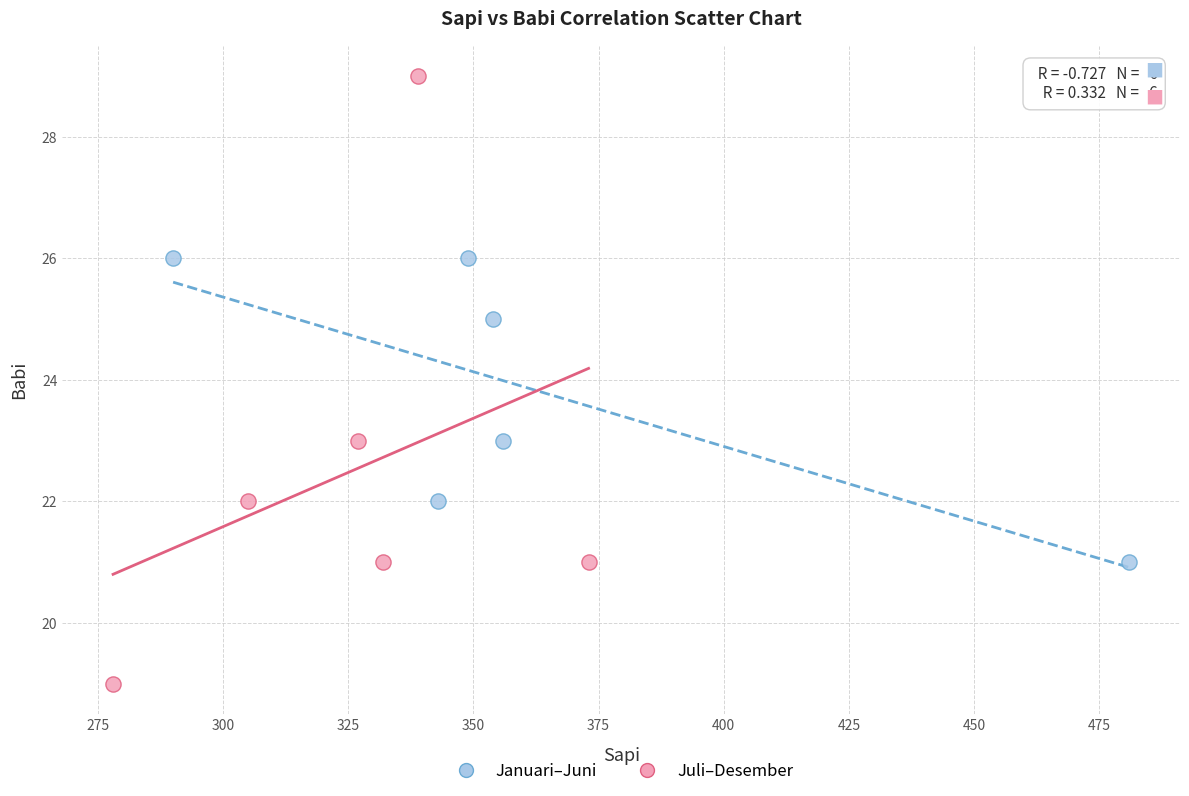

What are all the series names shown in the legend?

Januari–Juni, Juli–Desember